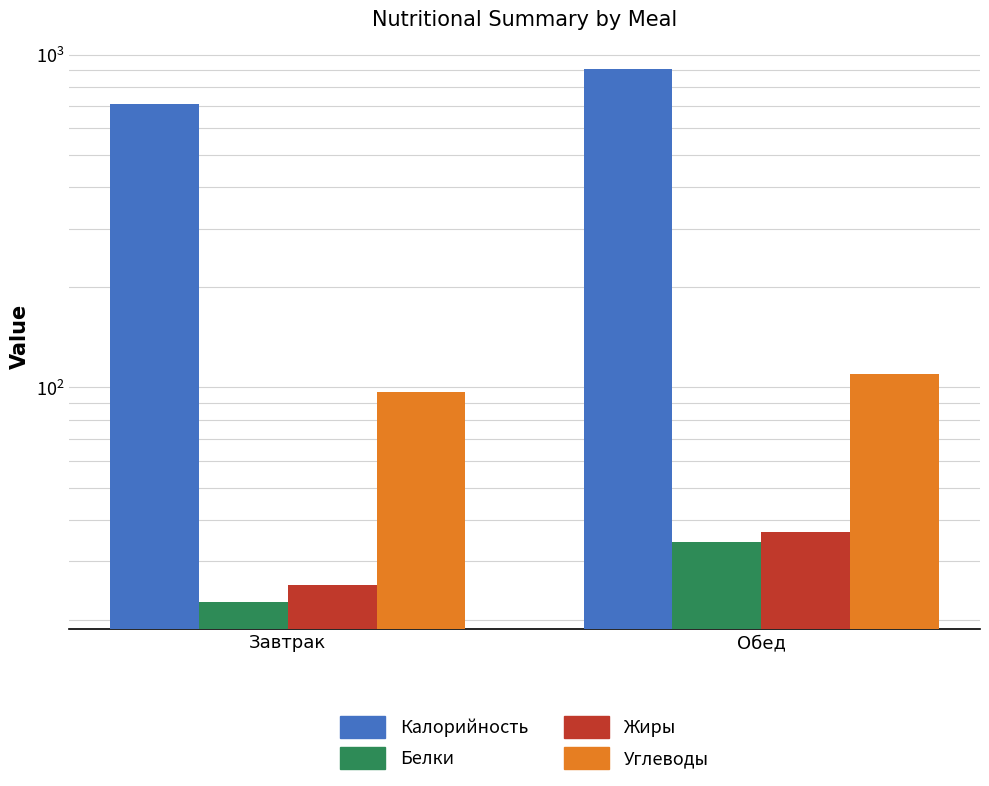

What is the label of the 2nd bar from the right?

Завтрак